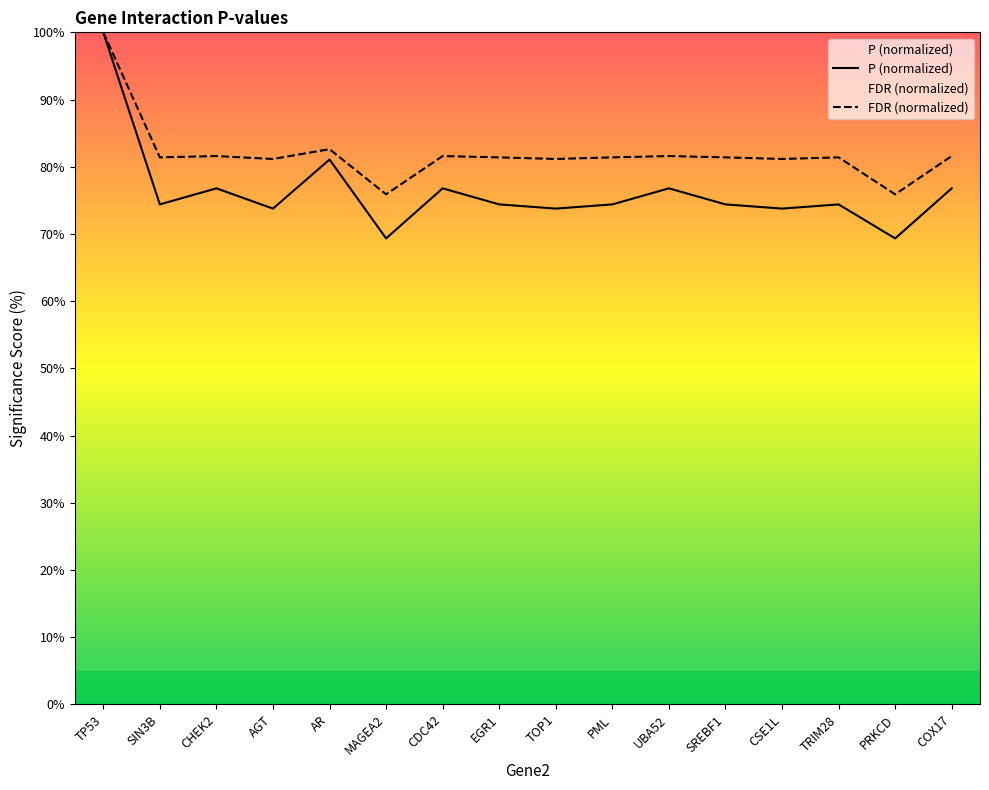

Is it true that FDR (normalized) equals 81.6 at CHEK2?

True